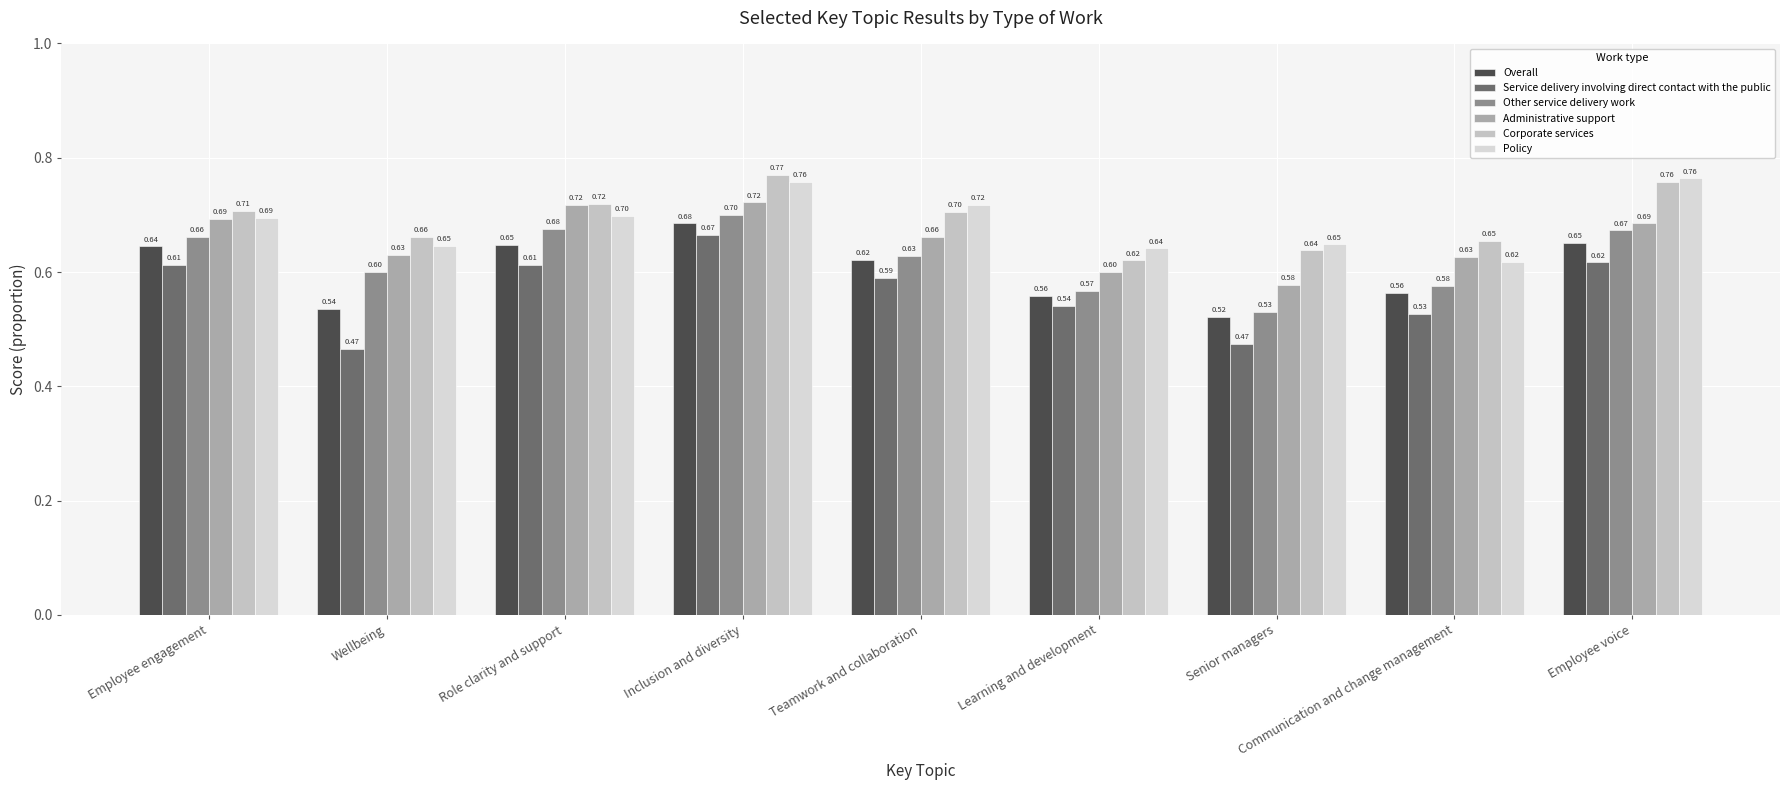

Reading left to right, what are all the values shown in this chart?

Overall: 0.6	0.5	0.6	0.7	0.6	0.6	0.5	0.6	0.7
Service delivery involving direct contact with the public: 0.6	0.5	0.6	0.7	0.6	0.5	0.5	0.5	0.6
Other service delivery work: 0.7	0.6	0.7	0.7	0.6	0.6	0.5	0.6	0.7
Administrative support: 0.7	0.6	0.7	0.7	0.7	0.6	0.6	0.6	0.7
Corporate services: 0.7	0.7	0.7	0.8	0.7	0.6	0.6	0.7	0.8
Policy: 0.7	0.6	0.7	0.8	0.7	0.6	0.6	0.6	0.8